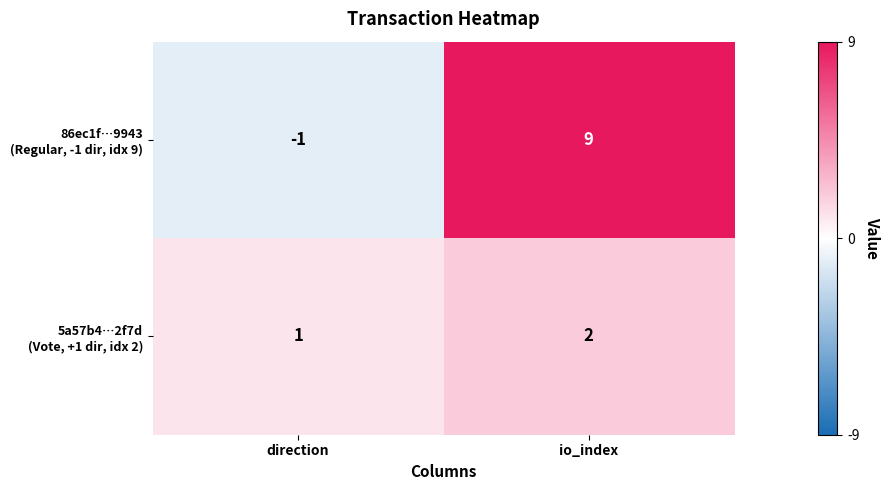

At which category is the sum across all series the highest?

io_index